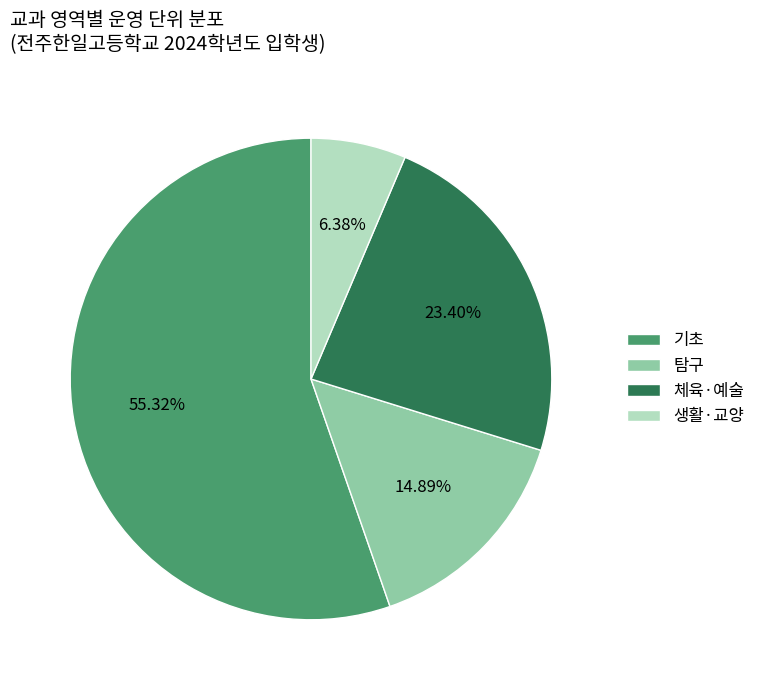

Which has a higher value, 탐구 or 생활·교양?

탐구